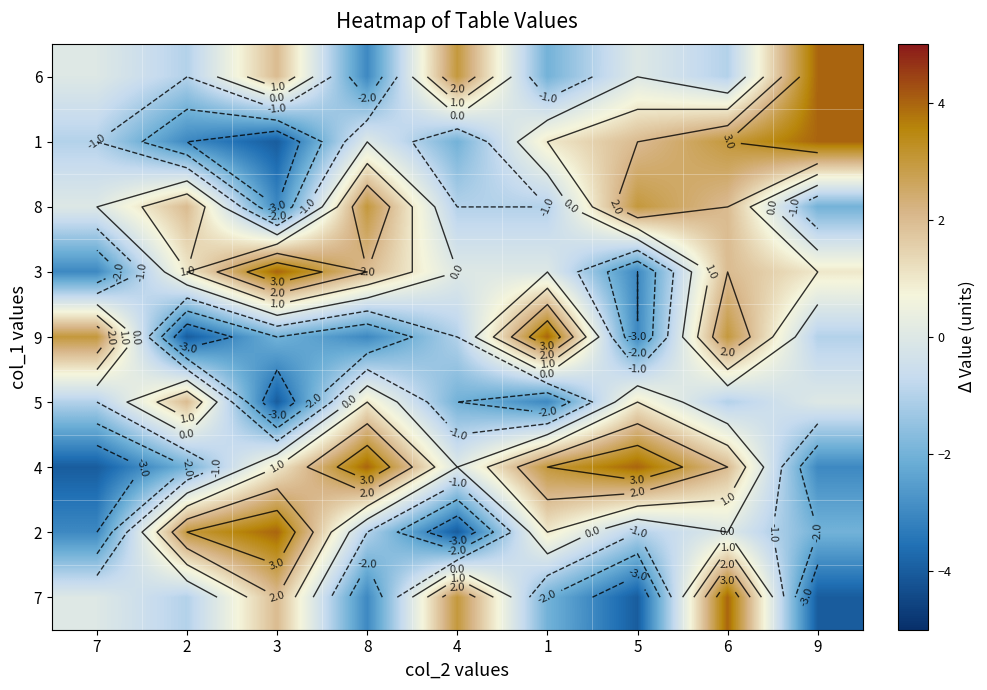

What is the spread (max minus min) of values at 7?

7